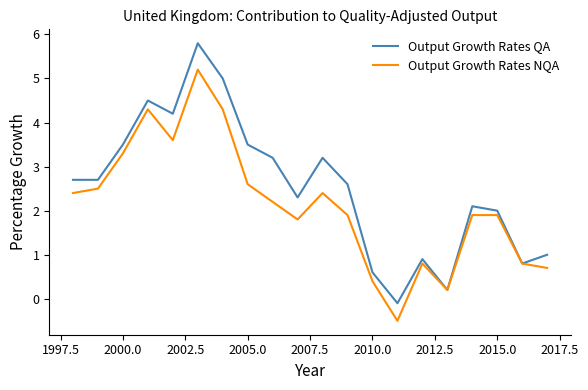

What is the minimum value for Output Growth Rates NQA?

-0.5